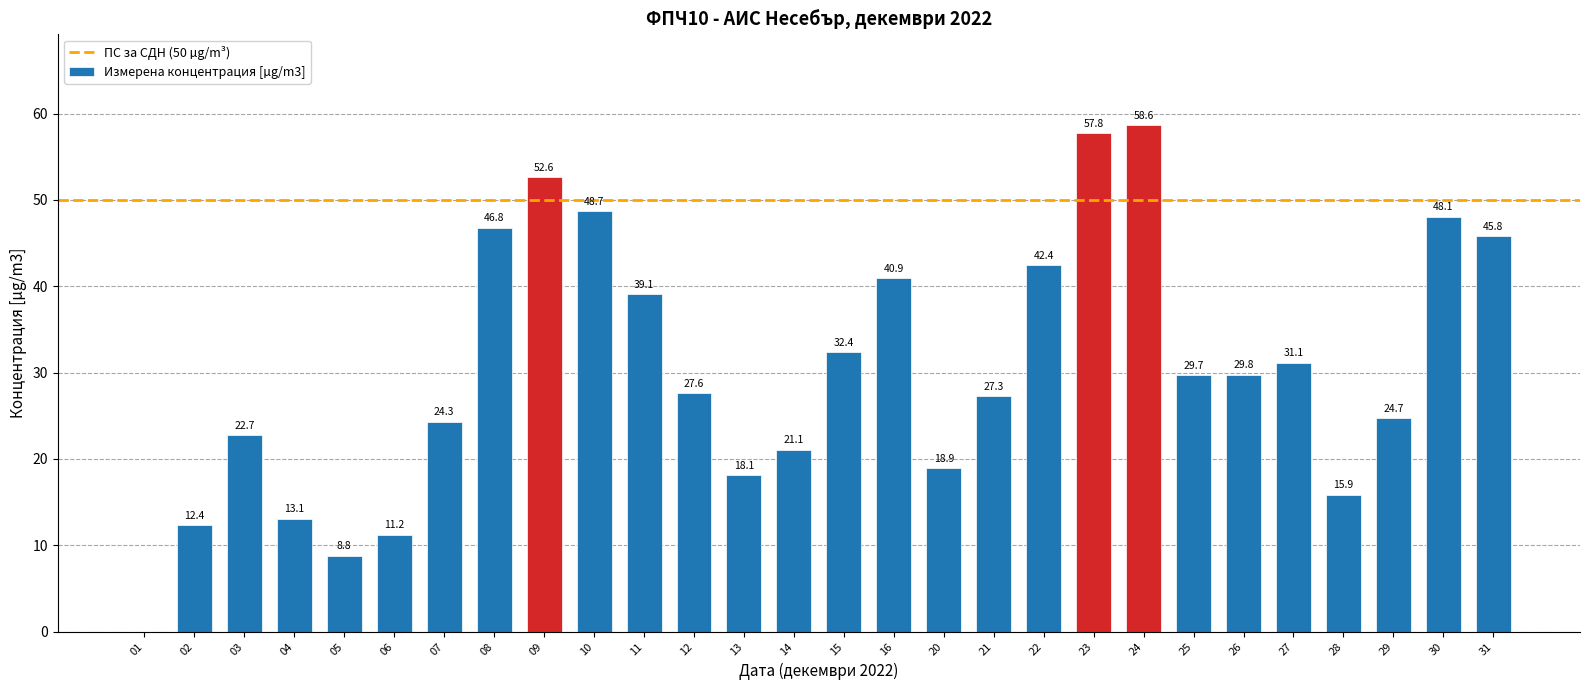

The chart shows a value of 18.3 at 02. True or false?

False